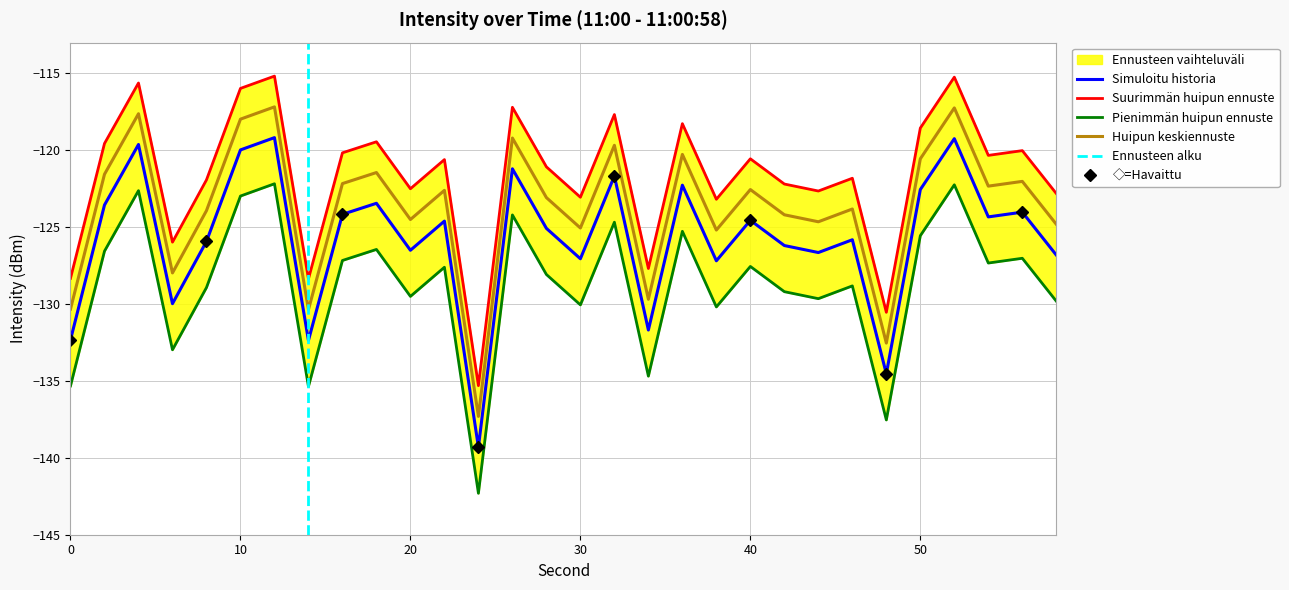

At which category does Simuloitu historia reach its first local peak?

4